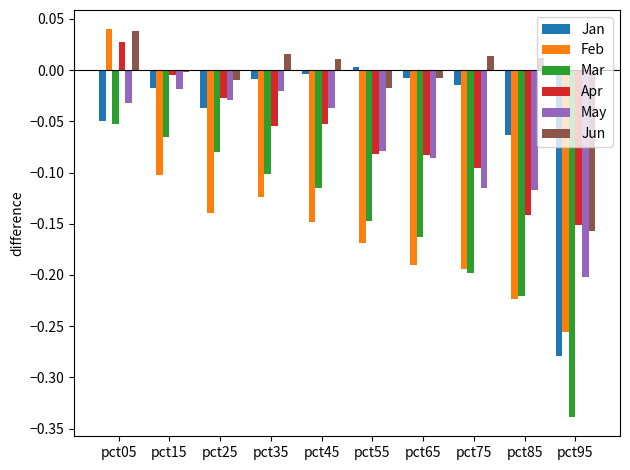

Are the bars grouped side by side (vs. stacked)?

Yes